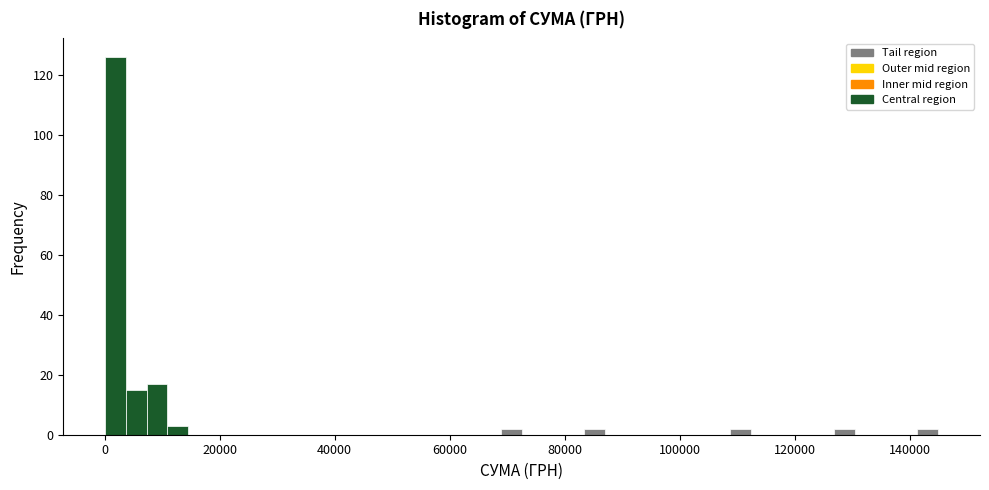

Around what value on the x-axis is the tallest bar? Give the approximate position of its centre, as read against the axis.

2000